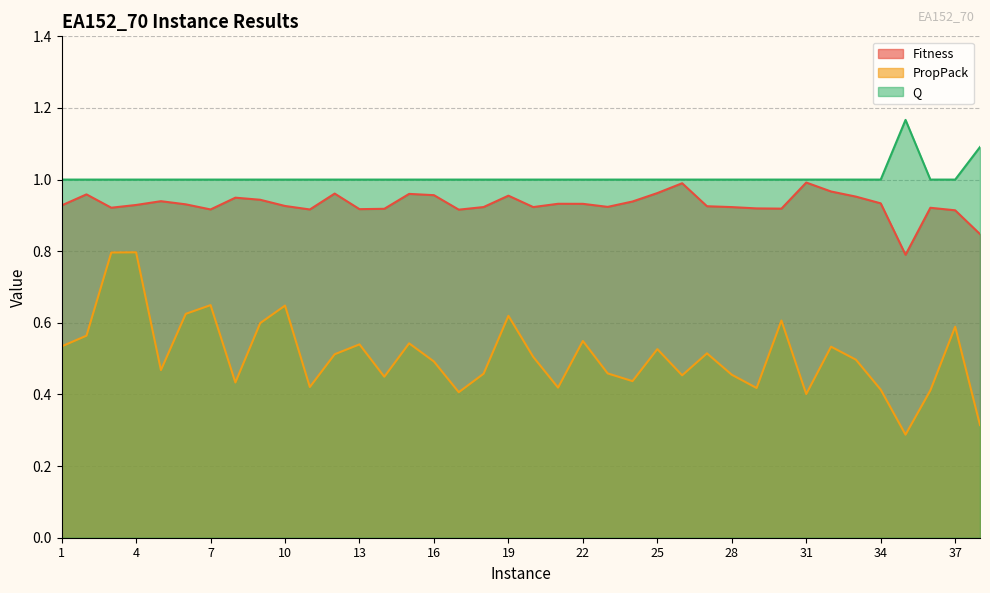

What is the value of the Q point at the 38th from the left?

1.1